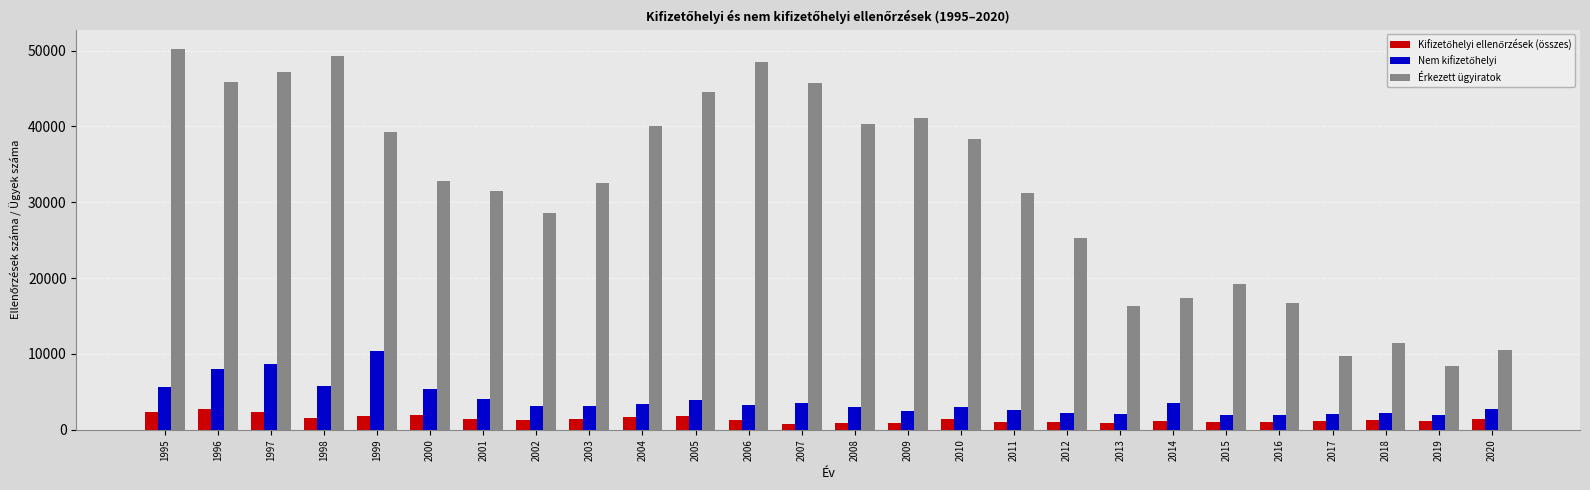

What is the approximate value of Érkezett ügyiratok at 2007, to the nearest 50?

45750